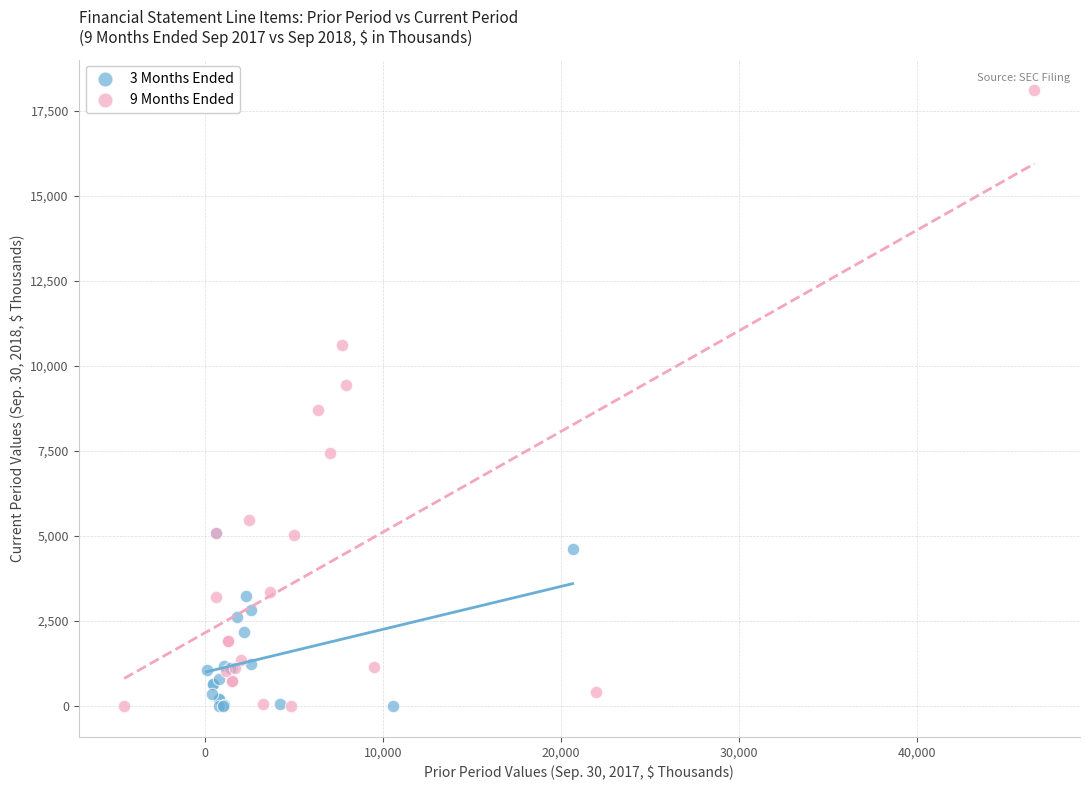

Which series reaches the maximum Y coordinate?

9 Months Ended